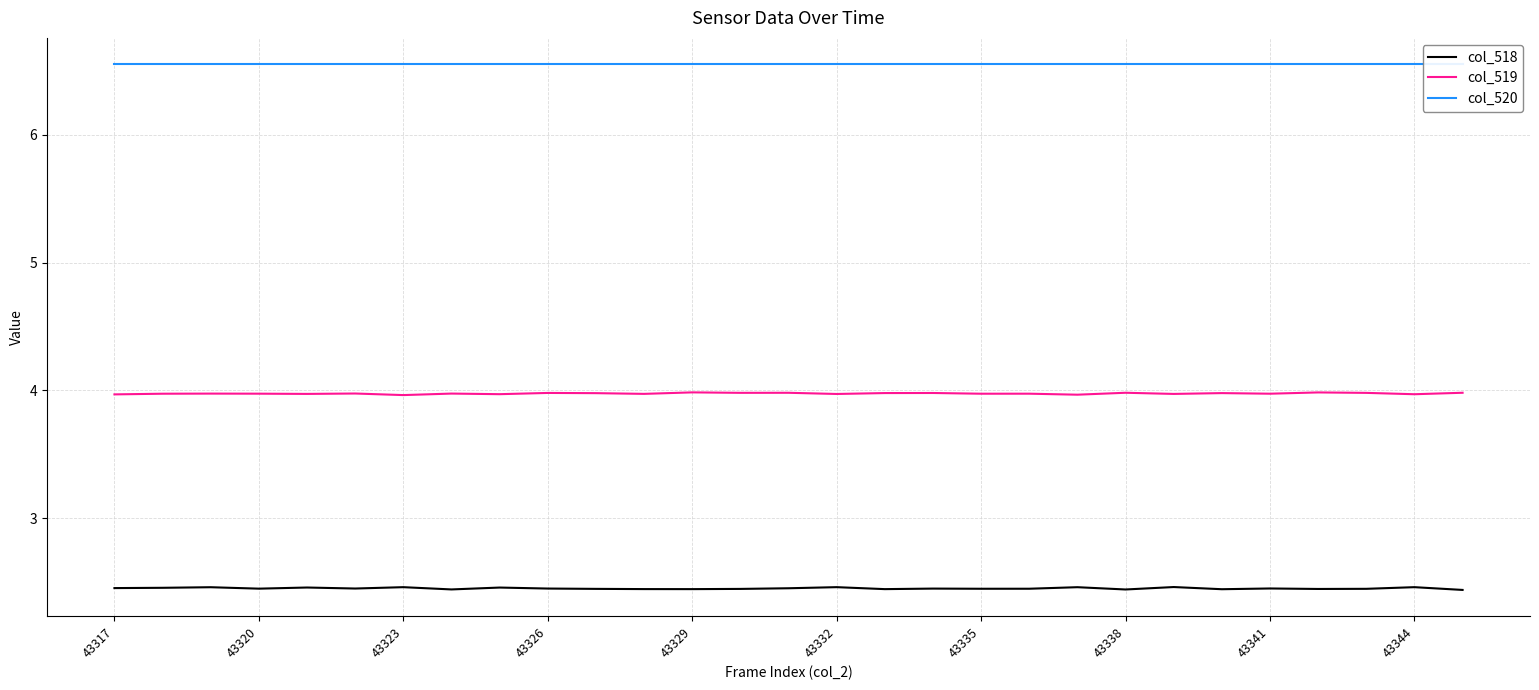

What is the sum of all col_520 values?

190.1